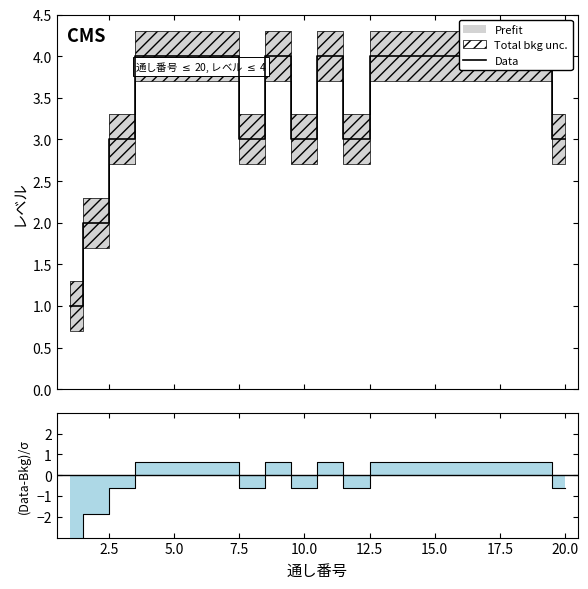

Which series changed the most between 5.0 and 19?

Data